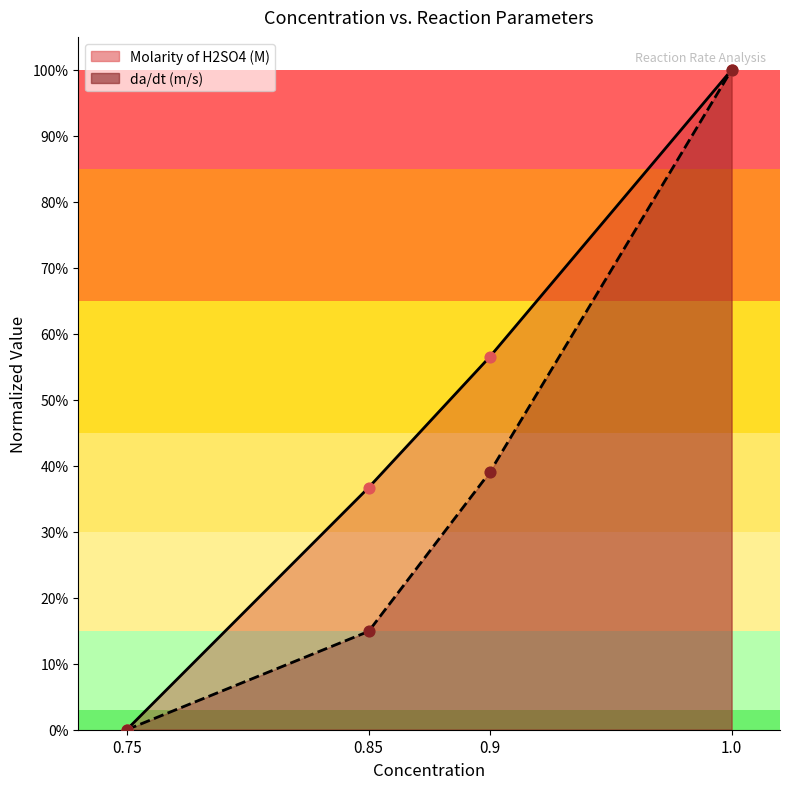

Which series has the largest Y range (max minus min)?

Molarity of H2SO4 (M)